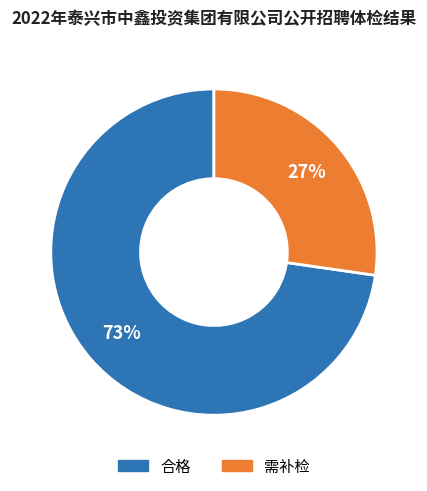

To the nearest percent, what percentage of the pie is 合格?

73%